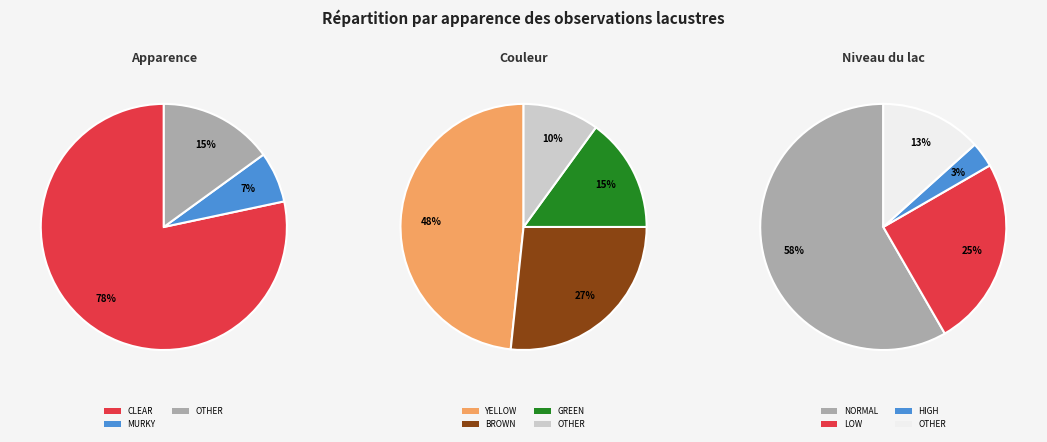

How many slices are in this pie chart?

3